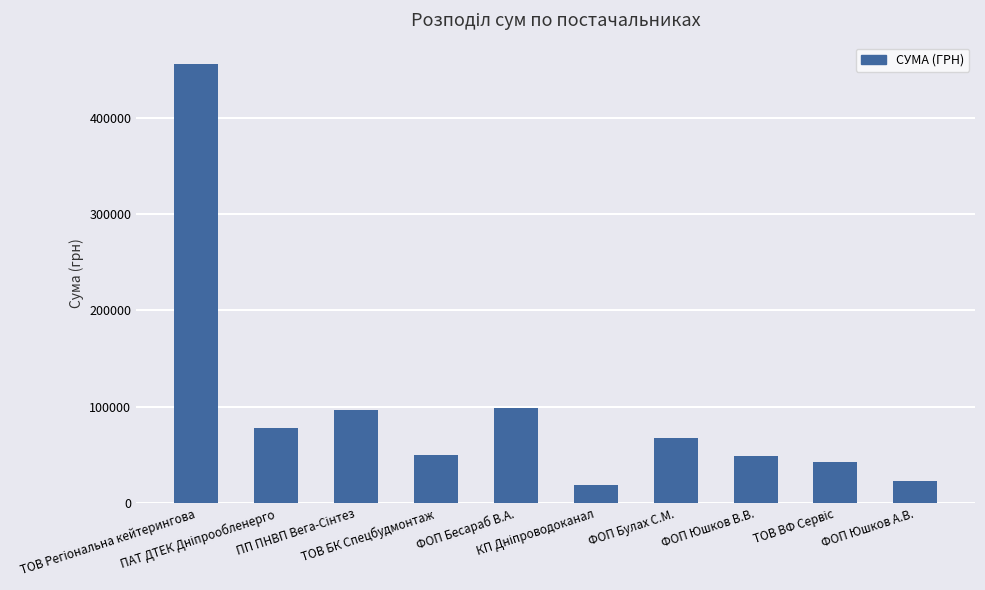

Are the bars horizontal?

No